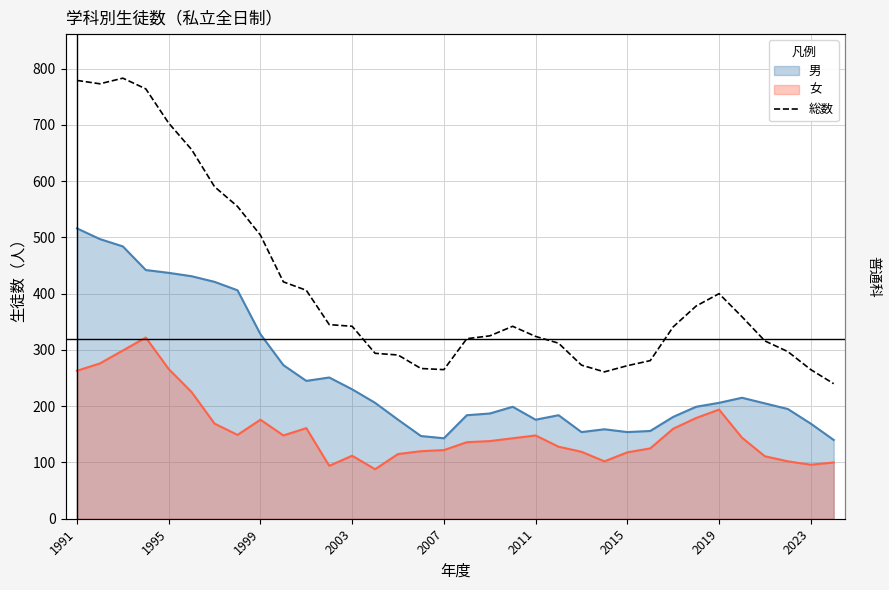

The value at 2019 is 908. True or false?

False